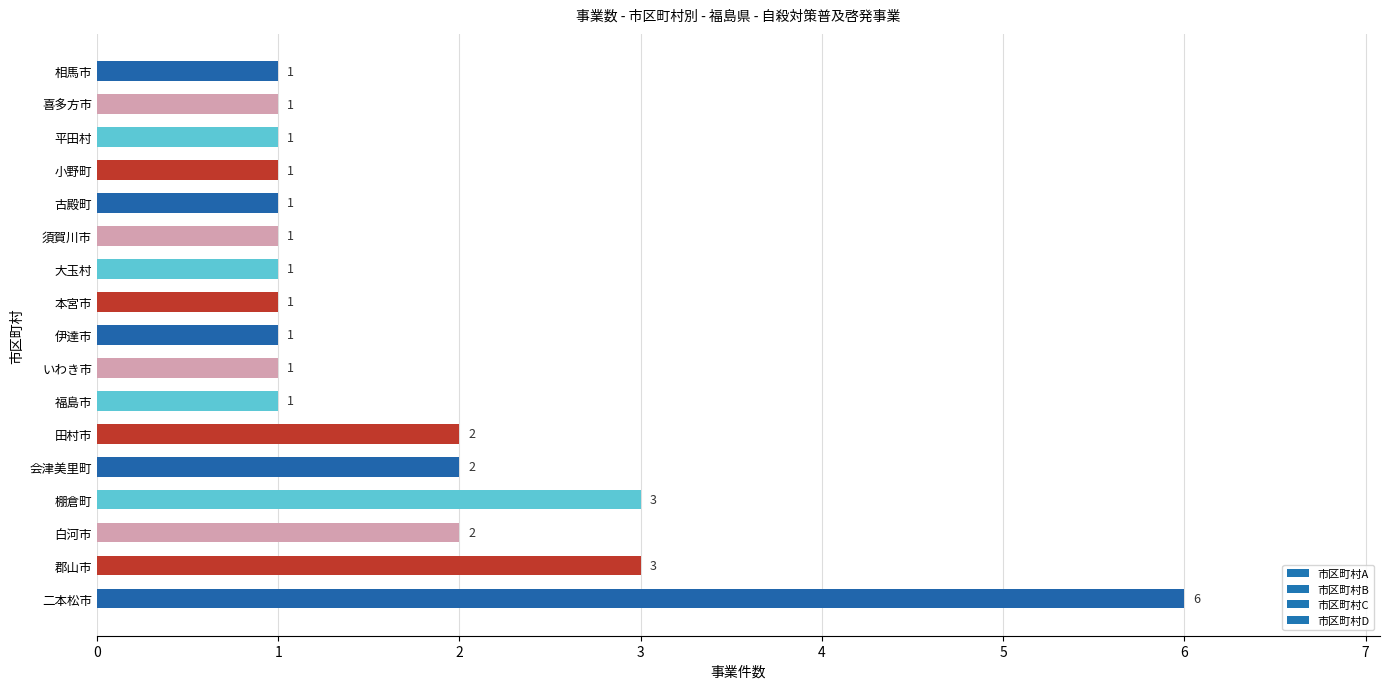

True or false: the data shows 11 at 二本松市.

False